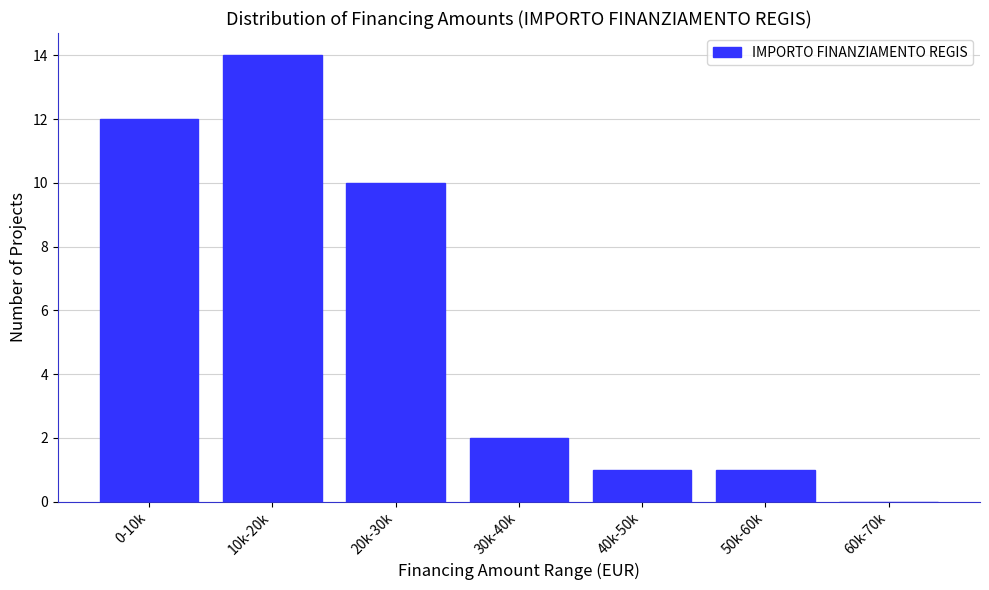

Reading right to left, extract all data points from this chart.

60k-70k=0	50k-60k=1	40k-50k=1	30k-40k=2	20k-30k=10	10k-20k=14	0-10k=12